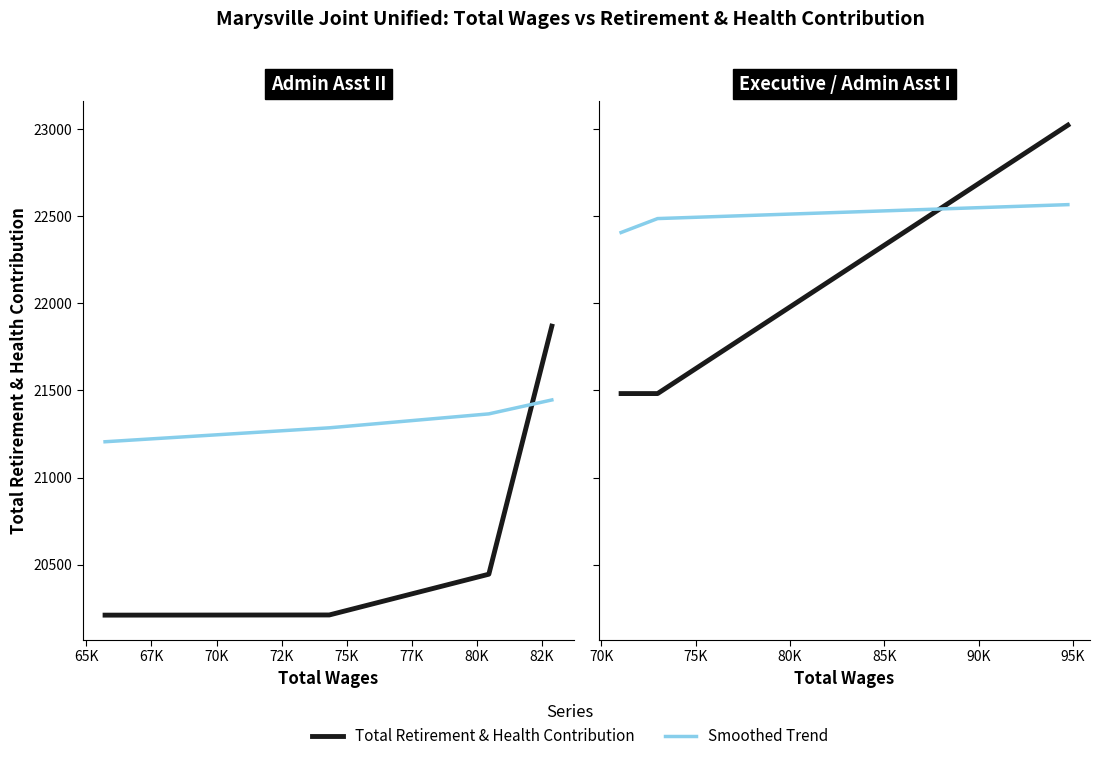

Which series has the largest total across all categories?

Smoothed Trend